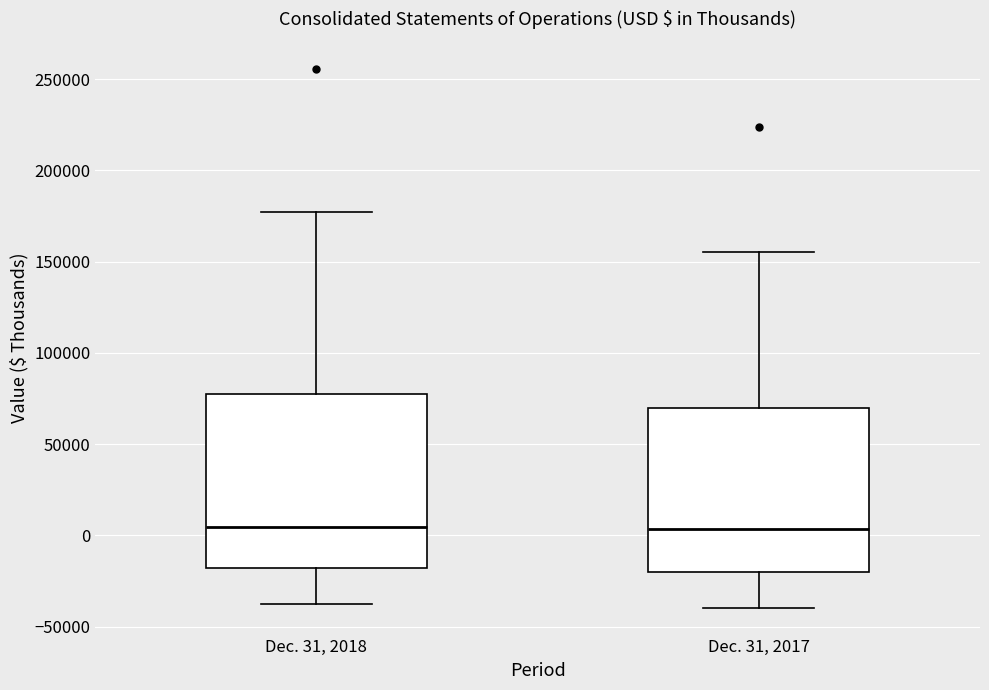

Reading left to right, transcribe this box plot: for each box, give where its median line is, the range the box spans, and where its two whiskers end, as read against the y-axis. The values are not printed on the chart, so give them approximately, as read against the axis.

Dec. 31, 2018: median 5000, box -20000 to 75000, whiskers -35000 to 175000
Dec. 31, 2017: median 5000, box -20000 to 70000, whiskers -40000 to 155000